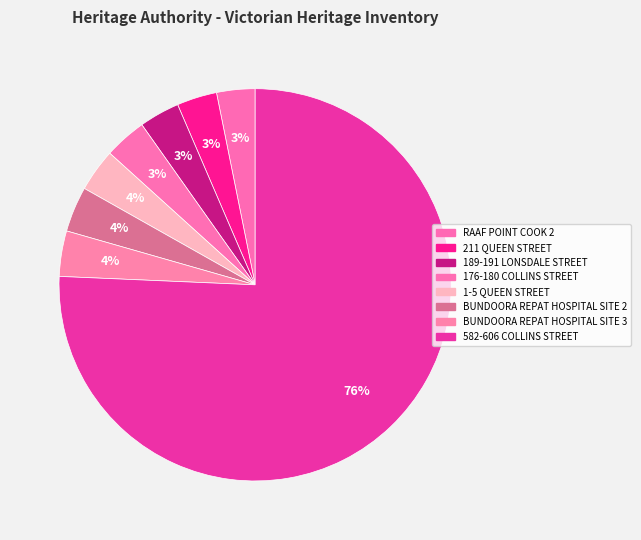

The 189-191 LONSDALE STREET slice represents 17% of the pie. True or false?

False